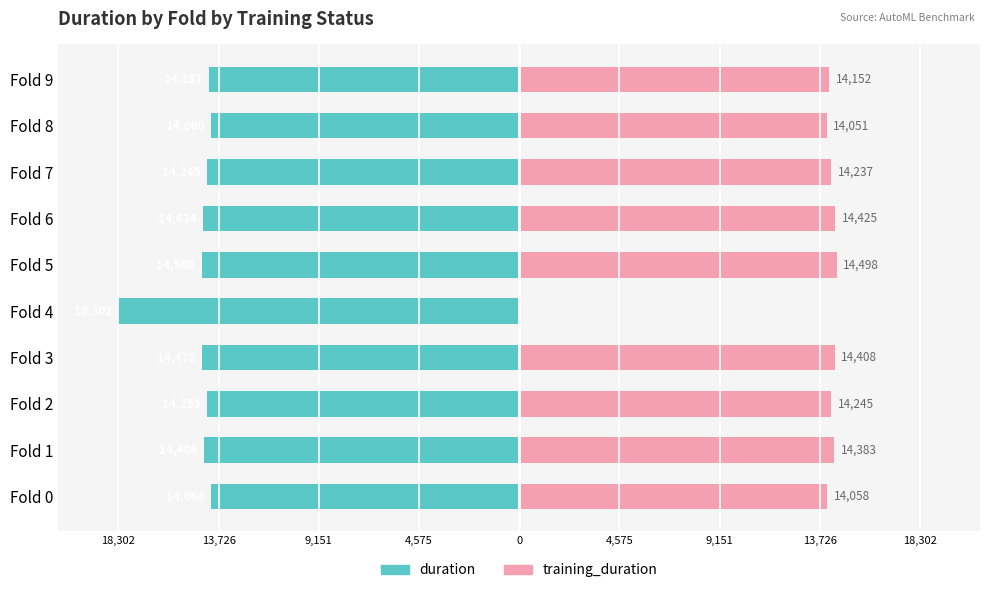

Are the bars grouped side by side (vs. stacked)?

Yes